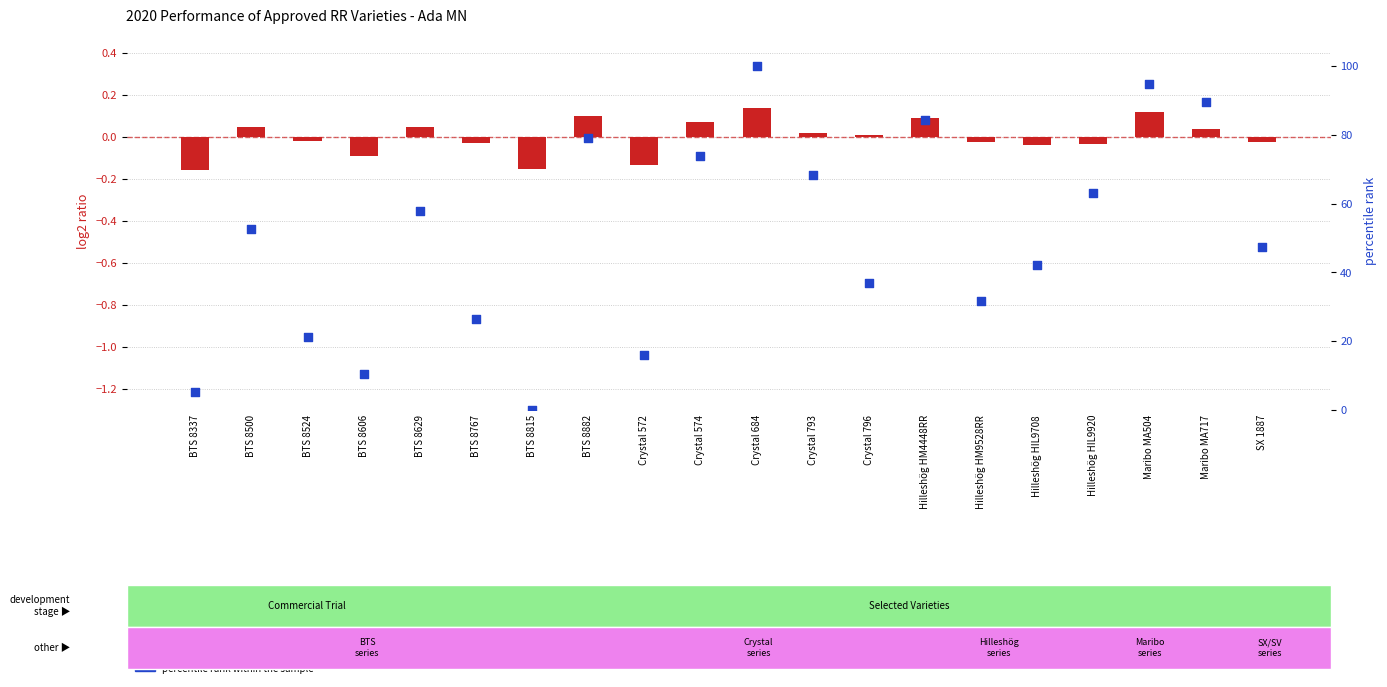

Which series has the largest Y range (max minus min)?

percentile rank within the sample